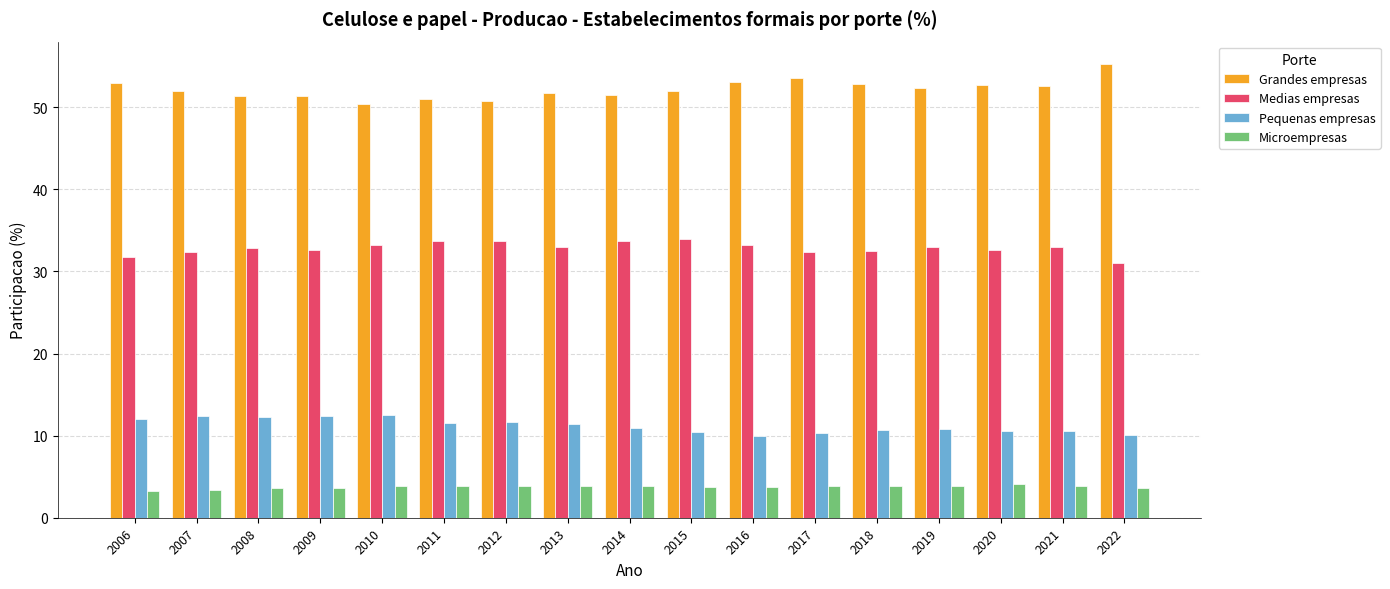

List the series in order of their peak value, highest first.

Grandes empresas, Medias empresas, Pequenas empresas, Microempresas